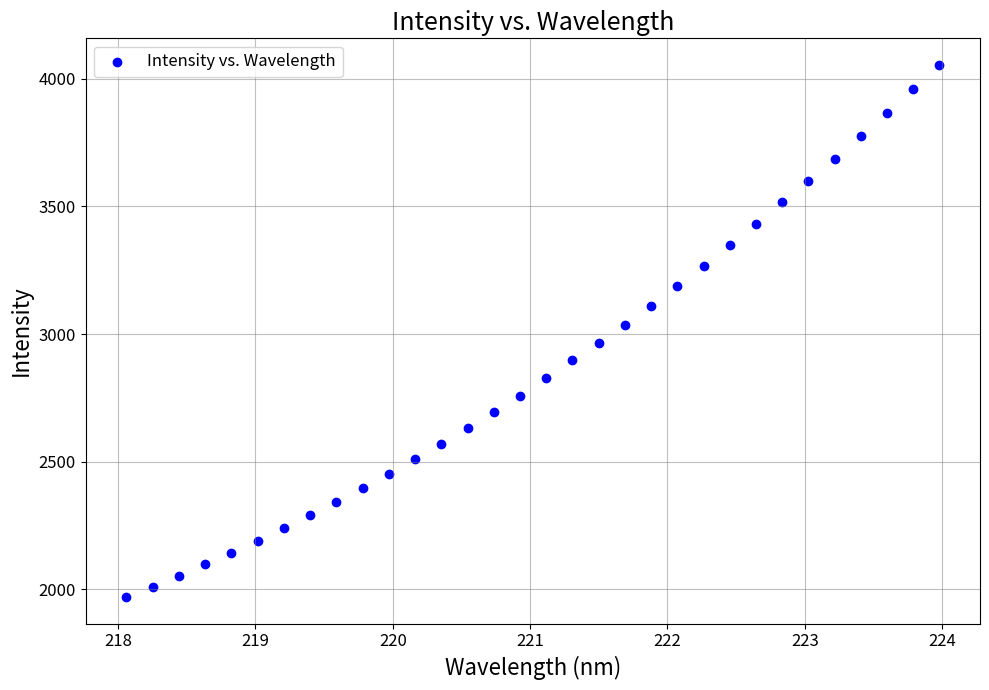

What is the range of Y values (max minus min)?

2083.5